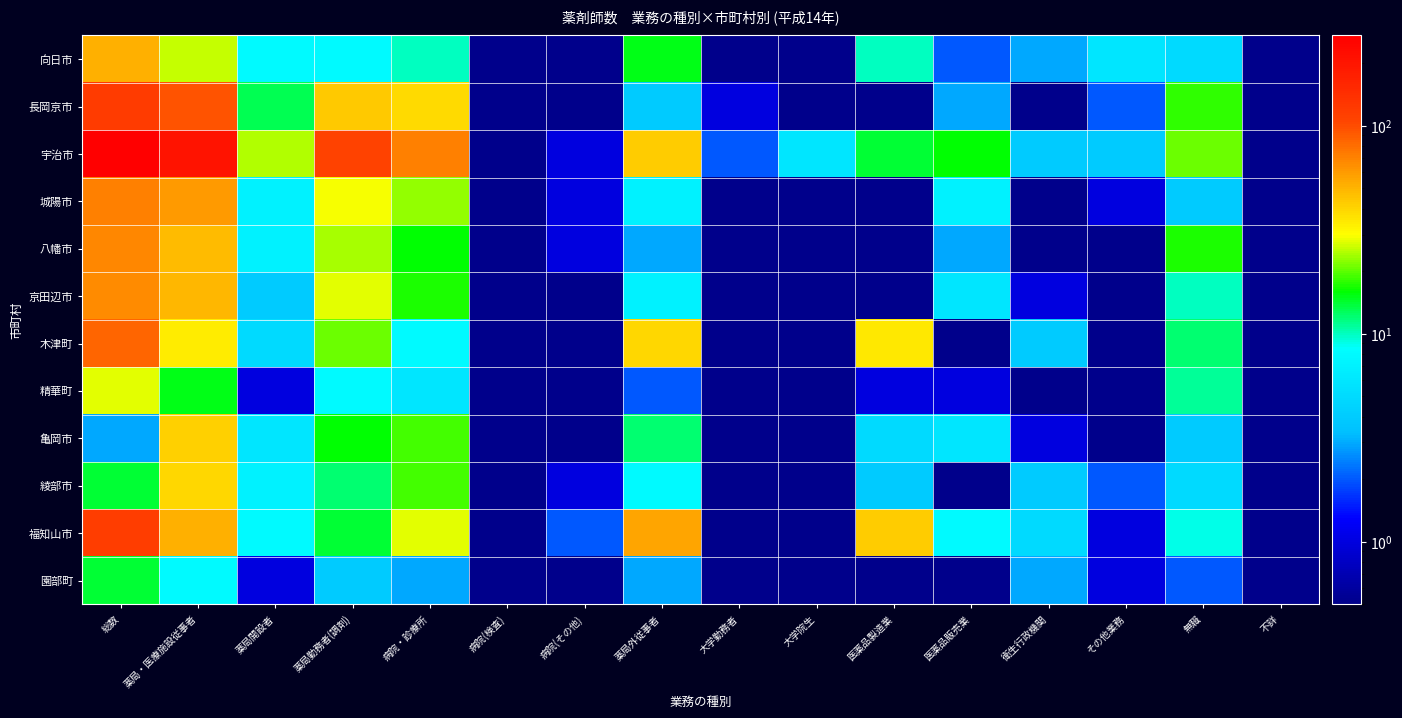

At which category is the sum across all series the highest?

総数